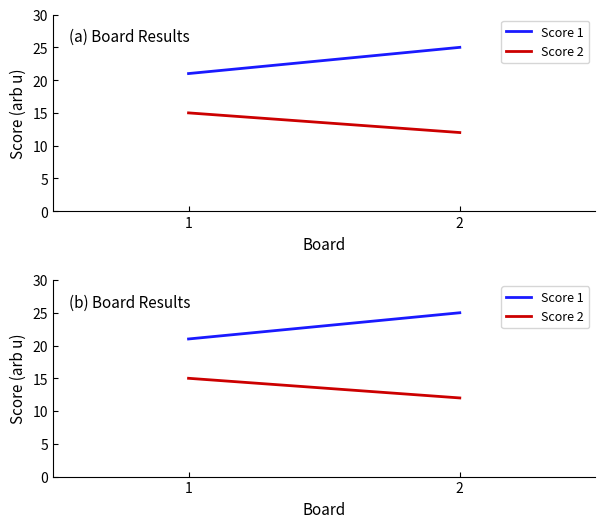

At which label is Score 2 closest to 13?

2